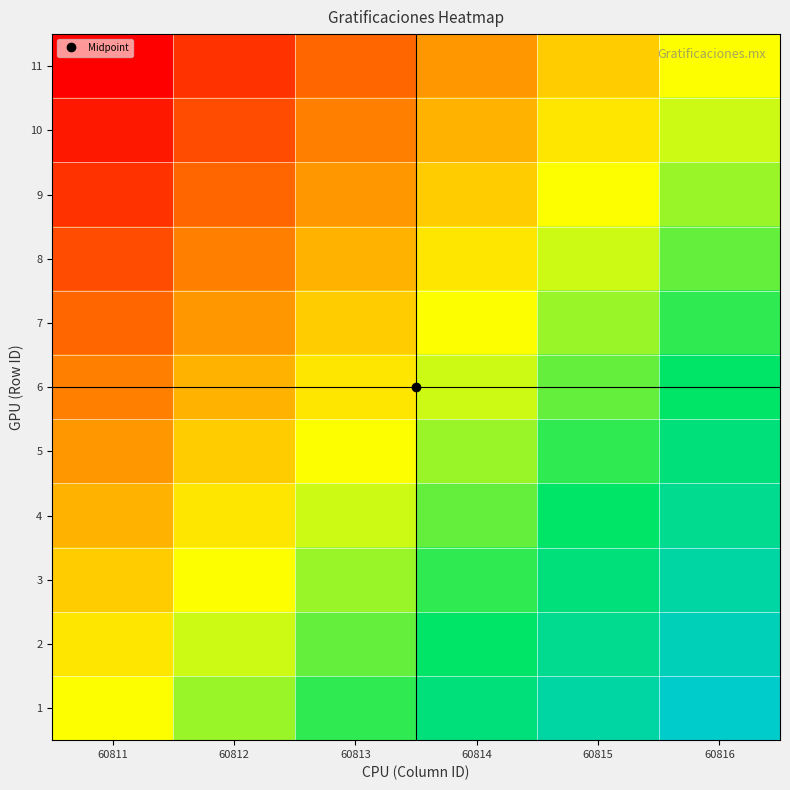

Rank the series by their maximum value, from lowest to highest.

11, 10, 9, 8, 7, 6, 5, 4, 3, 2, 1